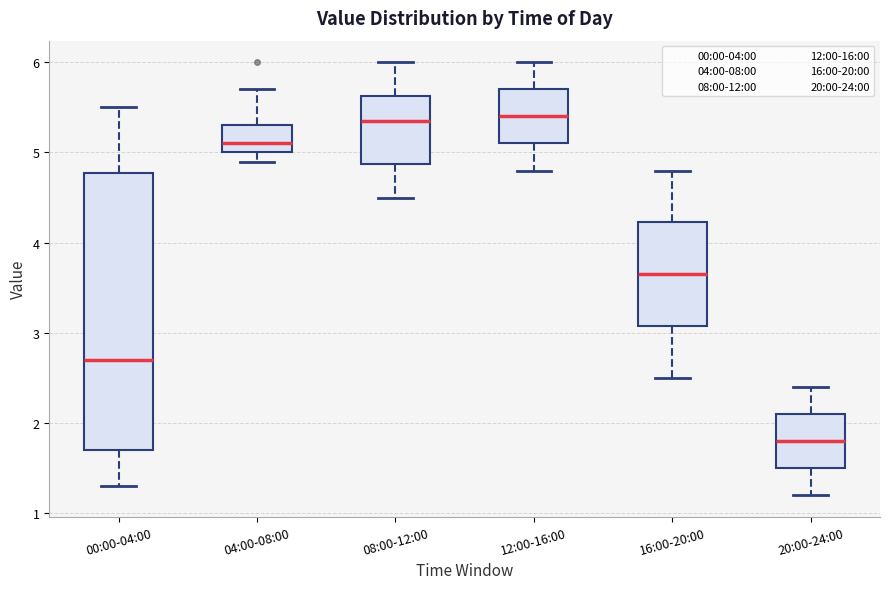

Reading left to right, transcribe this box plot: for each box, give where its median line is, the range the box spans, and where its two whiskers end, as read against the y-axis. The values are not printed on the chart, so give them approximately, as read against the axis.

00:00-04:00: median 2.7, box 1.7 to 4.8, whiskers 1.3 to 5.5
04:00-08:00: median 5.1, box 5.0 to 5.3, whiskers 4.9 to 5.7
08:00-12:00: median 5.4, box 4.9 to 5.6, whiskers 4.5 to 6.0
12:00-16:00: median 5.4, box 5.1 to 5.7, whiskers 4.8 to 6.0
16:00-20:00: median 3.7, box 3.1 to 4.2, whiskers 2.5 to 4.8
20:00-24:00: median 1.8, box 1.5 to 2.1, whiskers 1.2 to 2.4